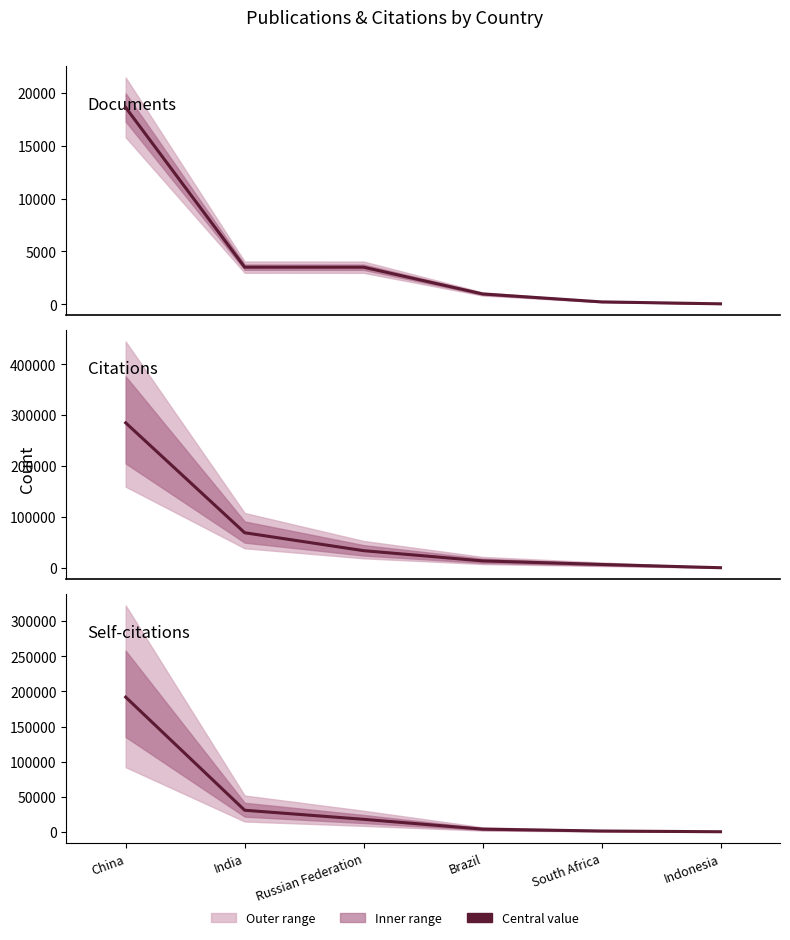

Rank the categories by Documents value from lowest to highest.

Indonesia, South Africa, Brazil, Russian Federation, India, China